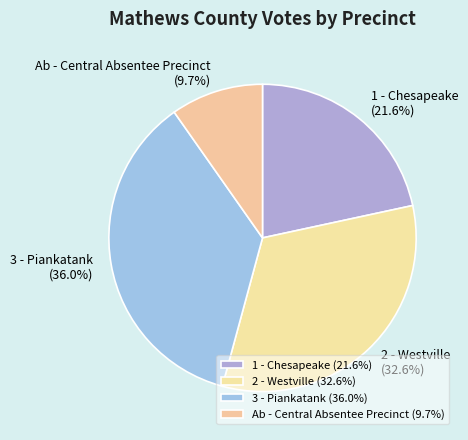

To the nearest percent, what percentage of the pie is 1 - Chesapeake?

22%